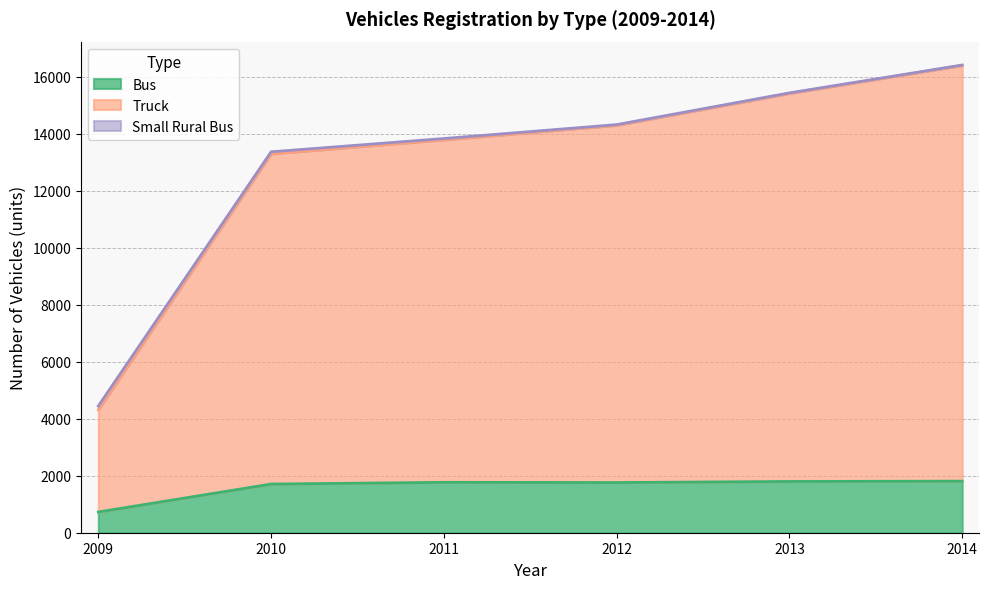

True or false: Truck and Bus cross at least once.

False